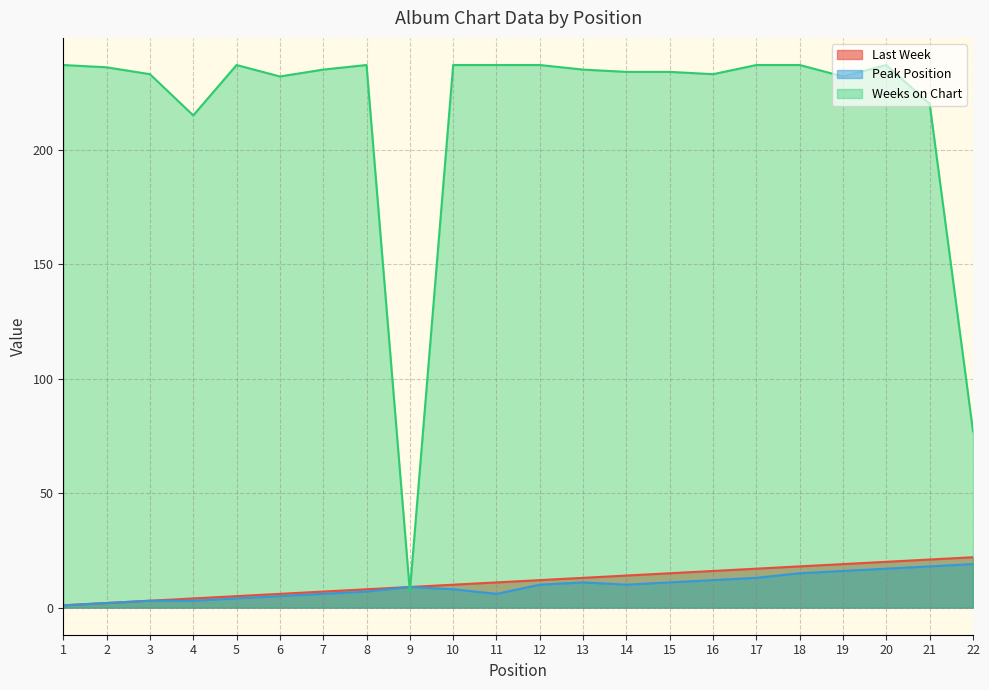

What is the greatest value displayed?

237